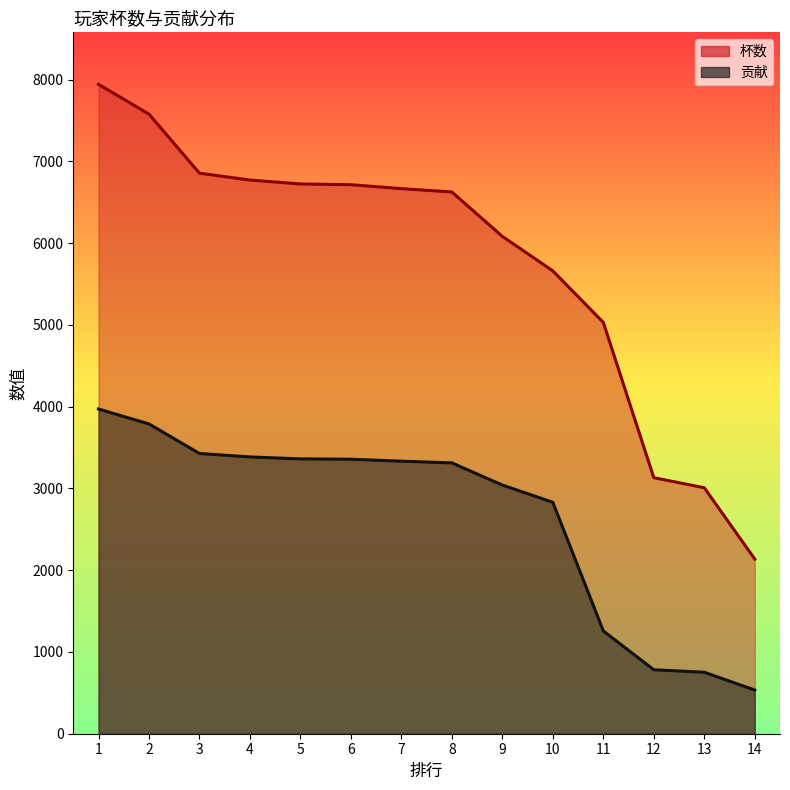

What is the minimum value shown in the chart?

534